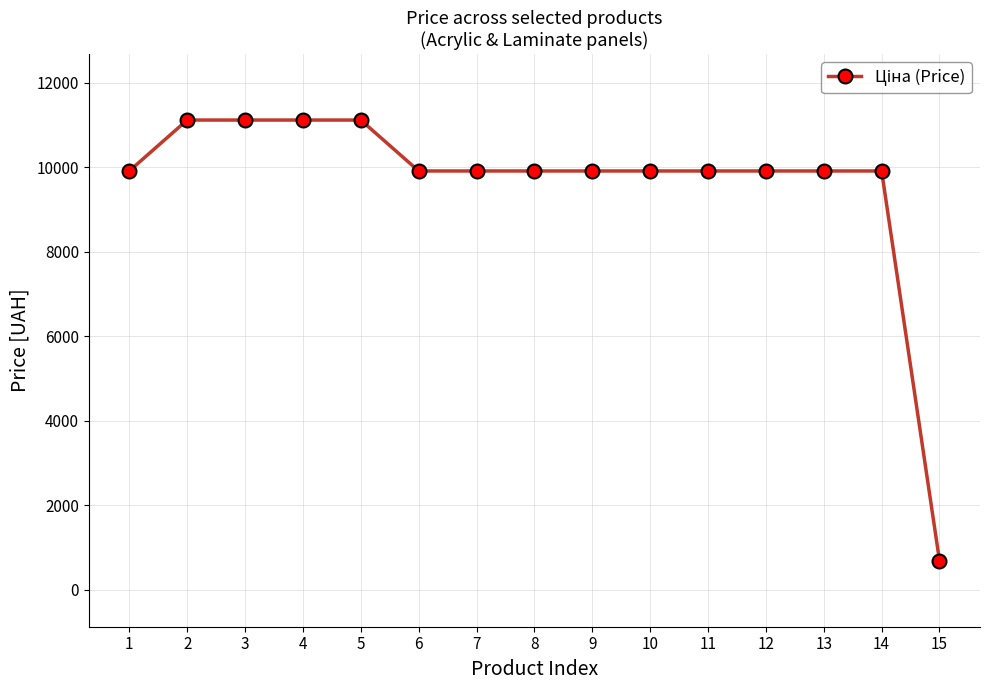

Which label corresponds to the smallest value in the chart?

15